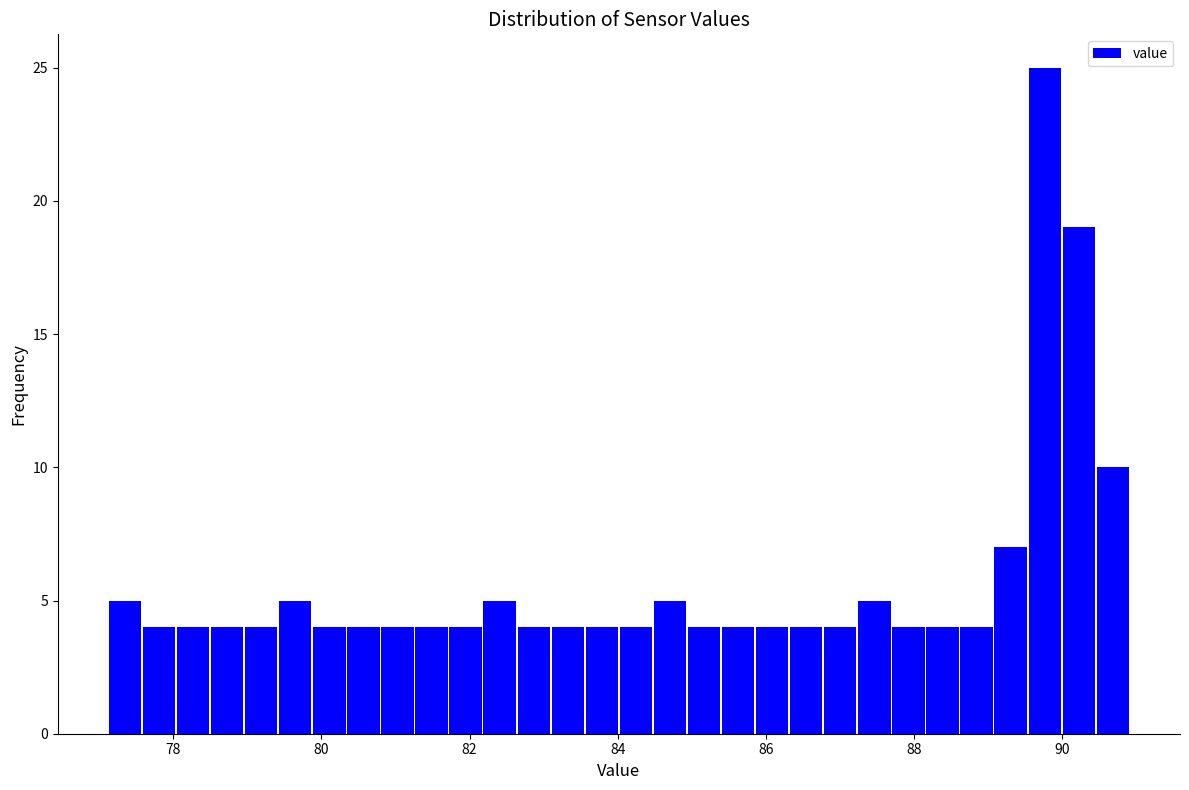

Around what value on the x-axis is the tallest bar? Give the approximate position of its centre, as read against the axis.

89.8